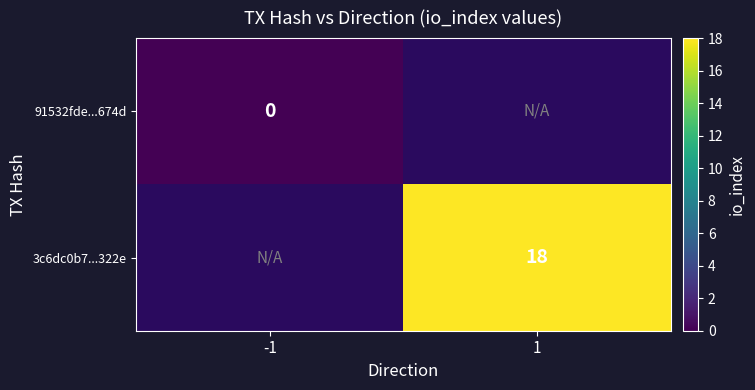

True or false: 3c6dc0b7...322e has a value of 27 at 1.

False